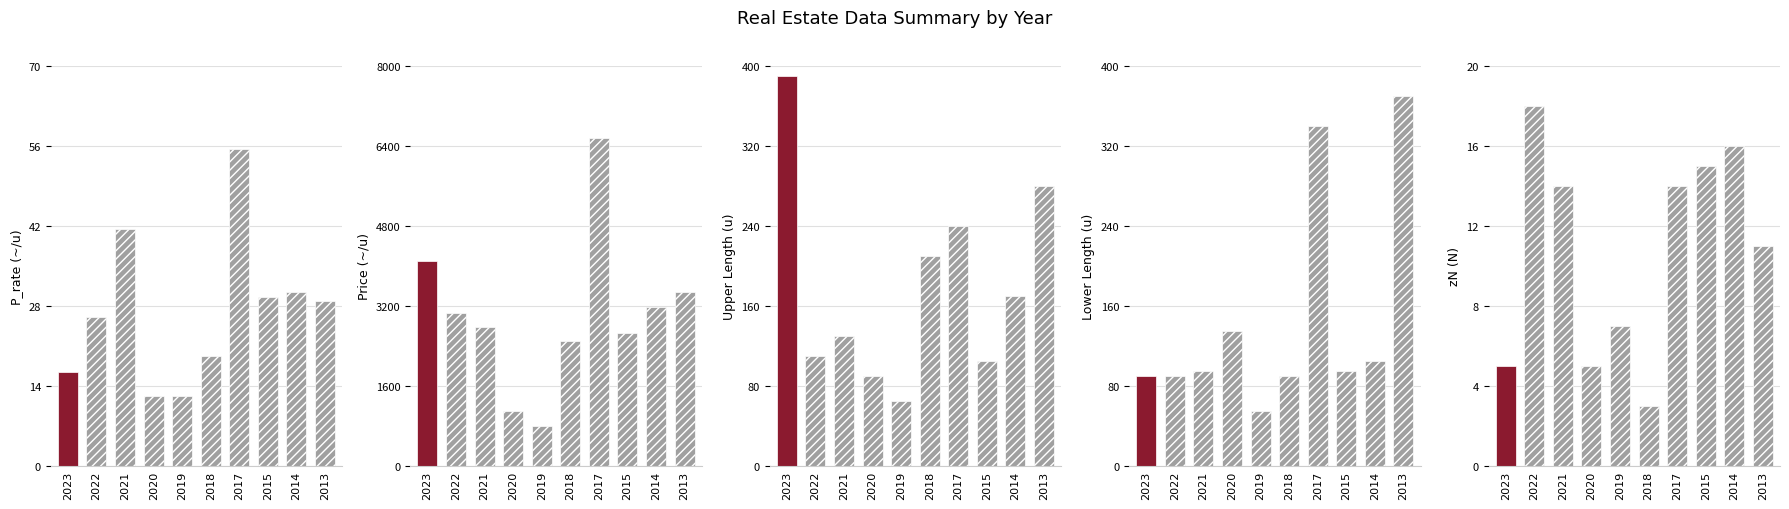

Reading left to right, transcribe all the data shown in this chart.

P_rate: 2023=16.4	2022=26.0	2021=41.5	2020=12.2	2019=12.3	2018=19.3	2017=55.4	2015=29.5	2014=30.5	2013=28.8
price_mean: 2023=4100.0	2022=3050.0	2021=2775.0	2020=1100.0	2019=800.0	2018=2500.0	2017=6550.0	2015=2660.0	2014=3170.0	2013=3483.3
upper_len: 2023=390.0	2022=110.0	2021=130.0	2020=90.0	2019=65.0	2018=210.0	2017=240.0	2015=105.0	2014=170.0	2013=280.0
lower_len: 2023=90.0	2022=90.0	2021=95.0	2020=135.0	2019=55.0	2018=90.0	2017=340.0	2015=95.0	2014=105.0	2013=370.0
zN: 2023=5.0	2022=18.0	2021=14.0	2020=5.0	2019=7.0	2018=3.0	2017=14.0	2015=15.0	2014=16.0	2013=11.0